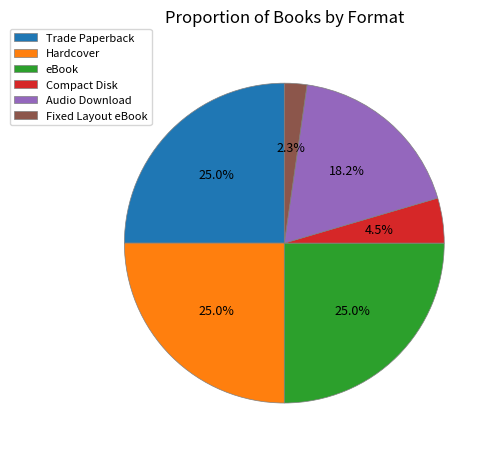

To the nearest percent, what is the difference between the largest and smallest slice percentages?

23%